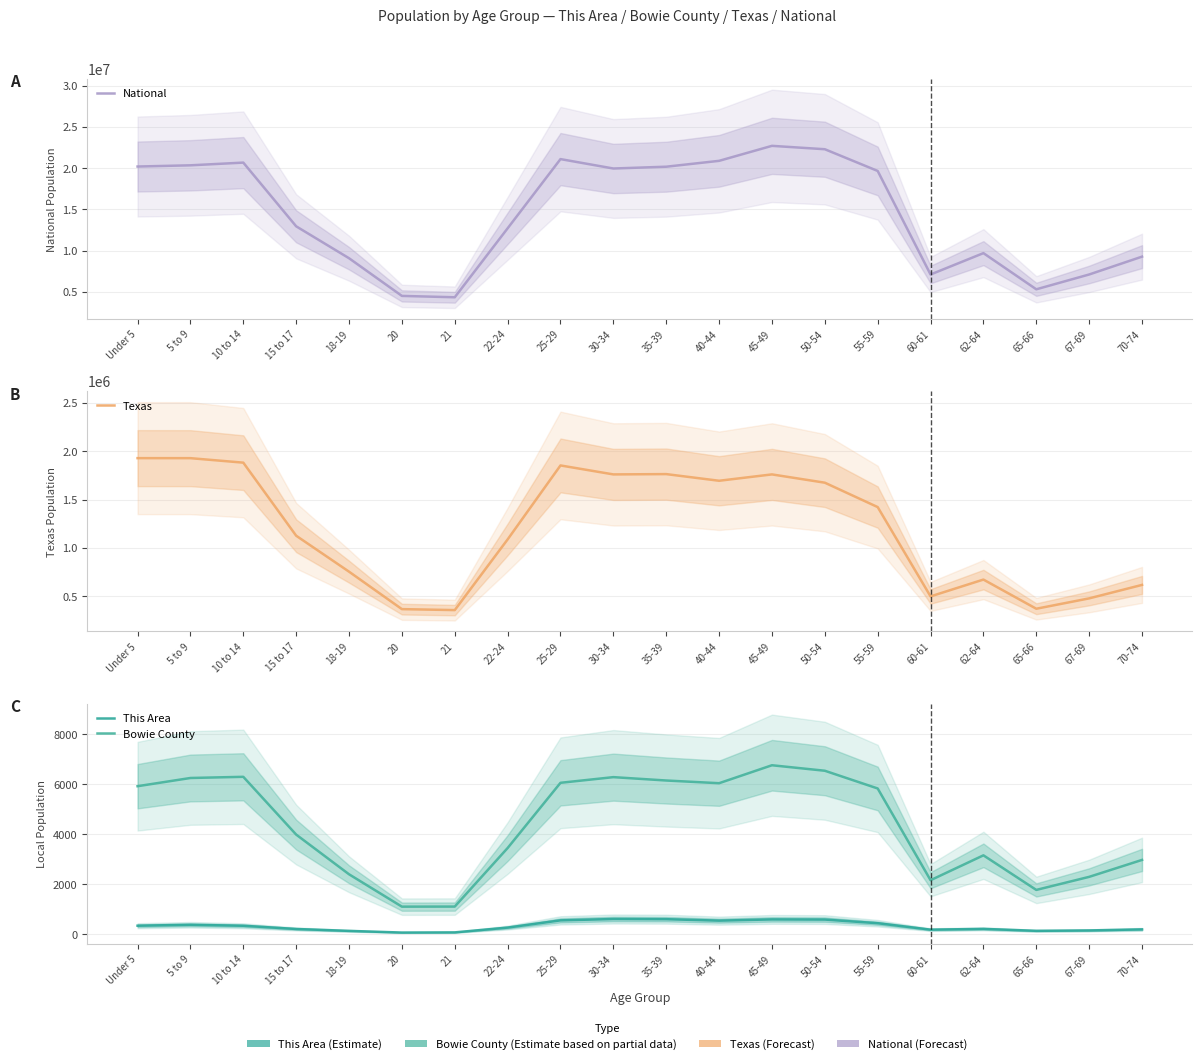

What is the sum of the Texas values at 45-49 and 62-64?

2434711